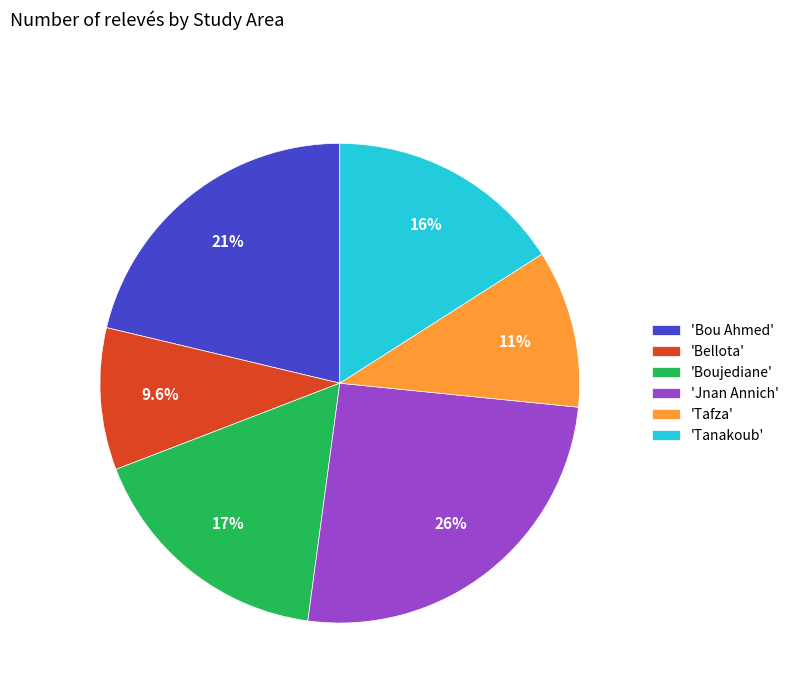

Approximately how many times larger is the value at 'Tanakoub' compared to 'Bellota'?

1.7